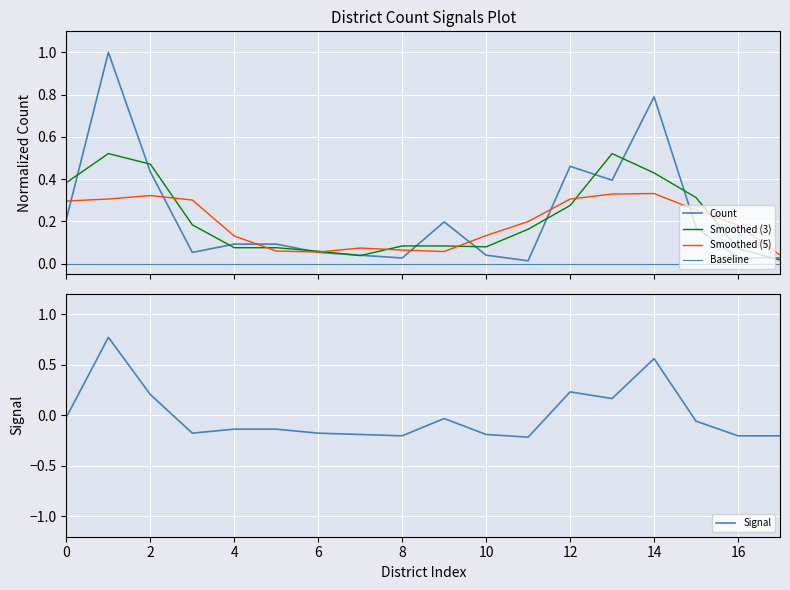

The value of Signal at 6 is -0.2. True or false?

True